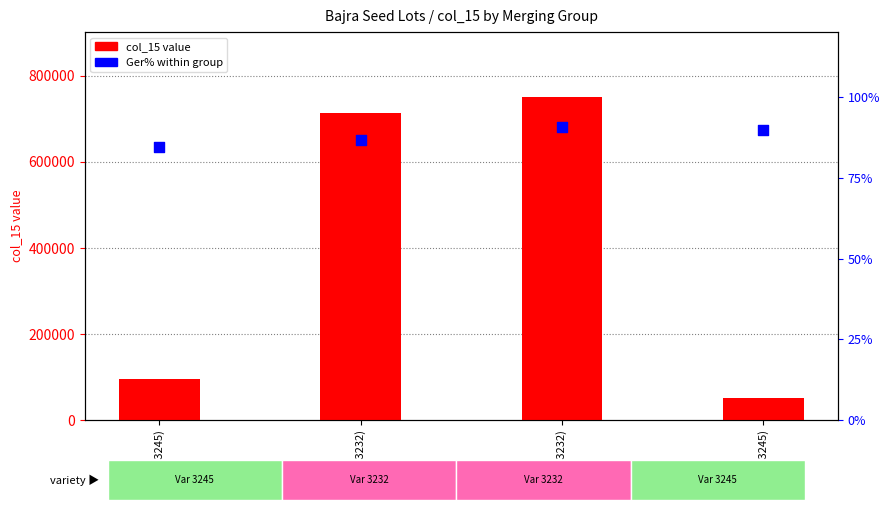

Which series has the widest spread of Y values?

col_15 value